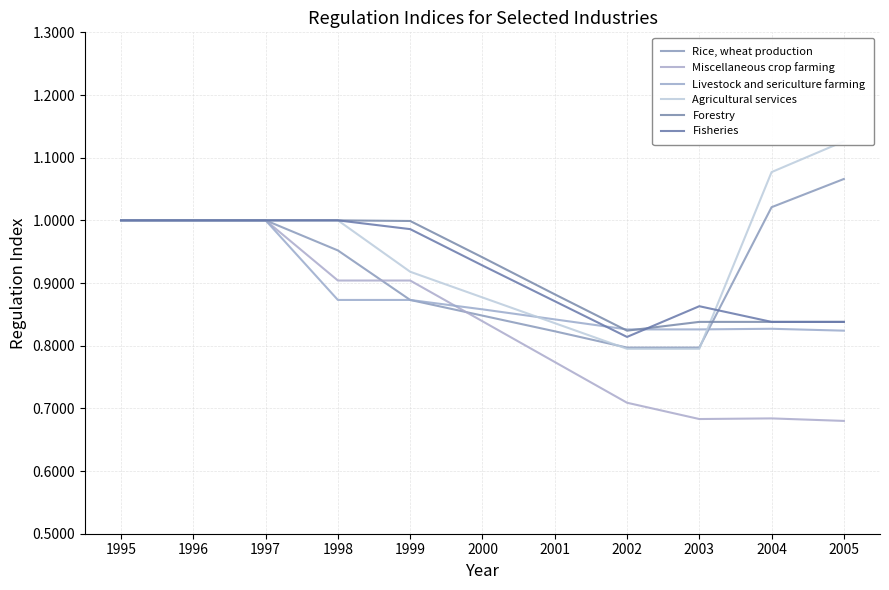

Rank the categories by Rice, wheat production value from highest to lowest.

2005, 2004, 1995, 1996, 1997, 1998, 1999, 2000, 2001, 2002, 2003